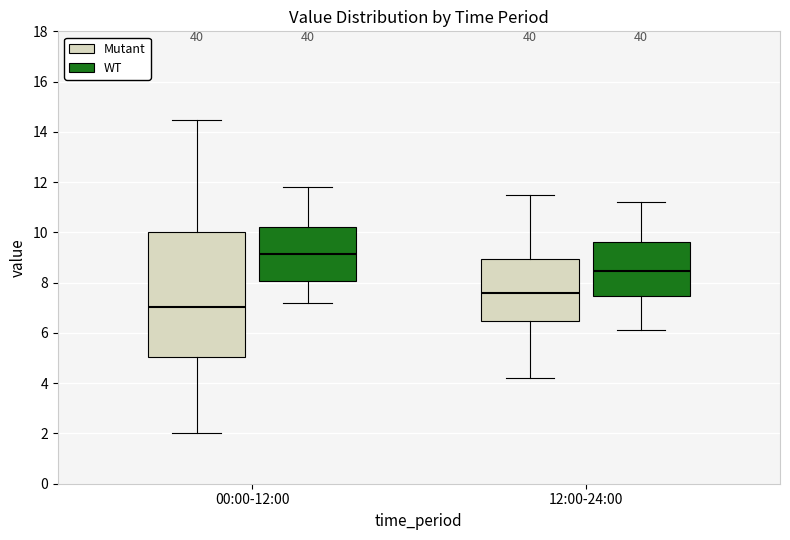

Which box's median line is the highest?

00:00-12:00 (WT)